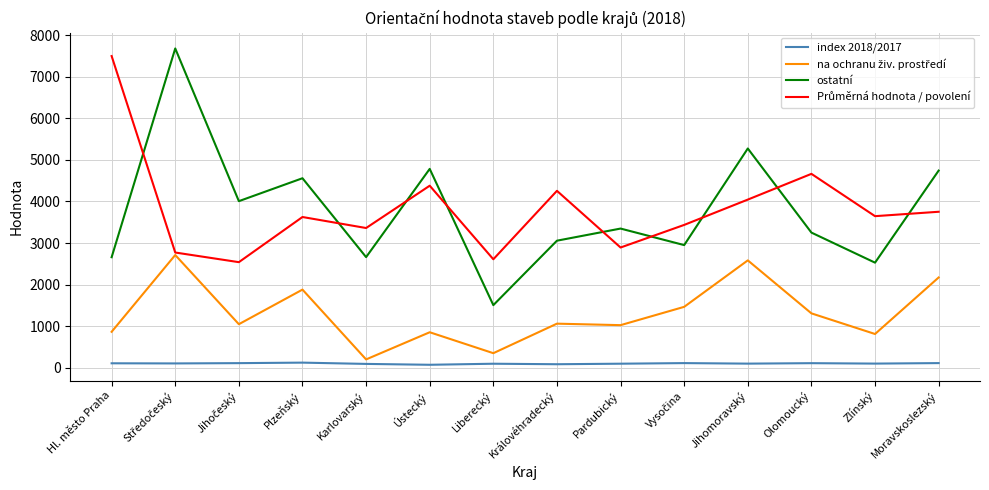

Is it true that ostatní equals 4245.6 at Olomoucký?

False